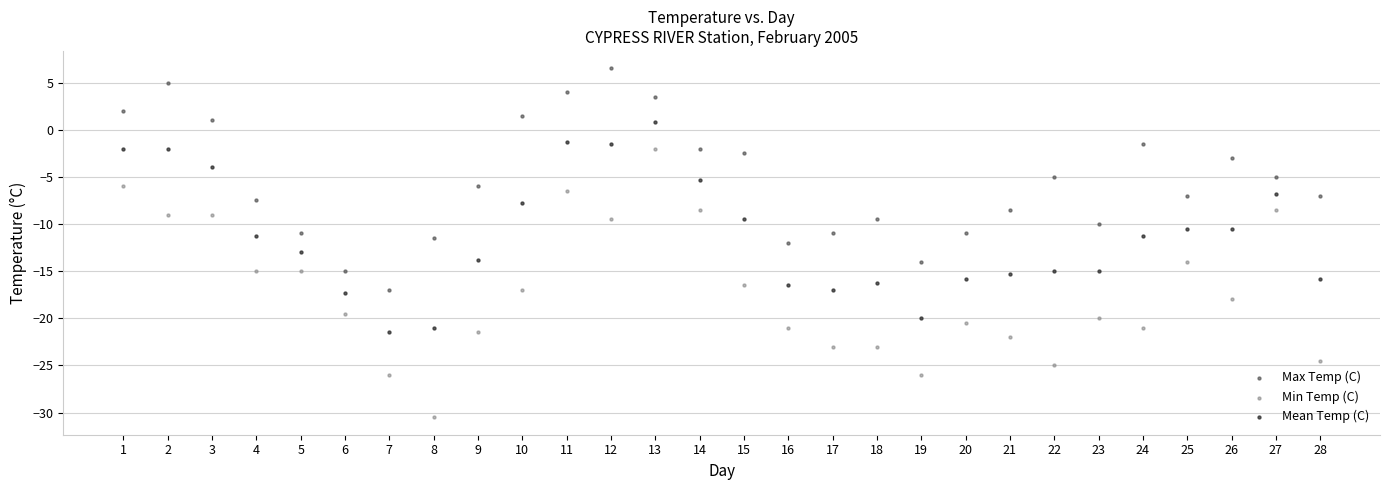

What are all the series names shown in the legend?

Max Temp (C), Min Temp (C), Mean Temp (C)